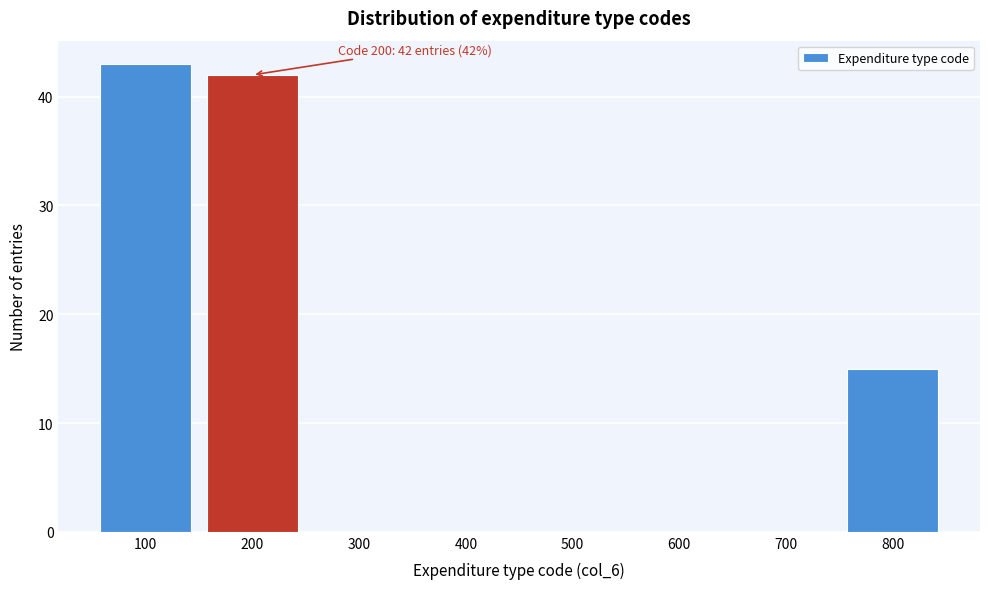

Over which range of the x-axis is the bar tallest?

50 to 150